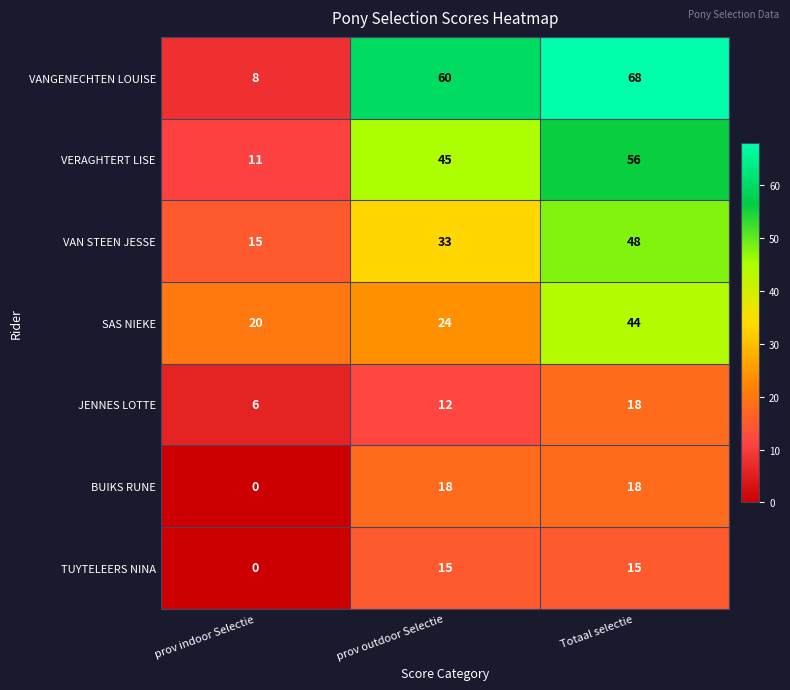

Count the SAS NIEKE values in the range 20 to 44.

3